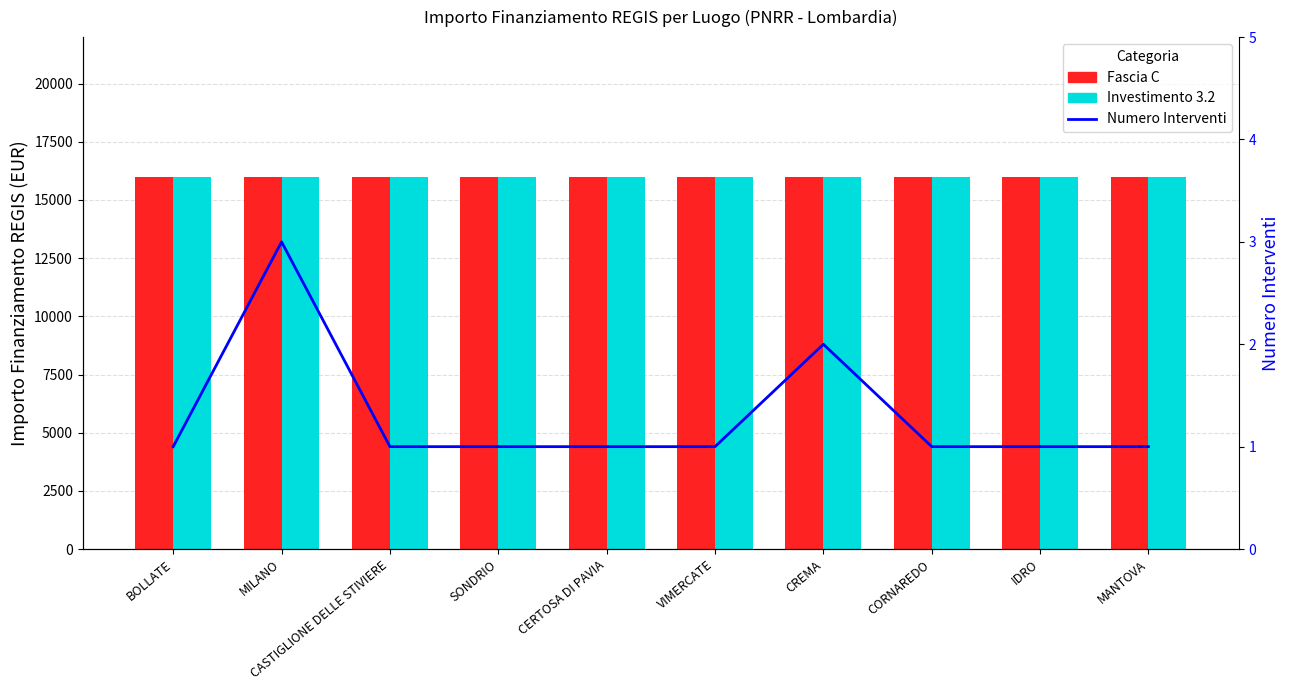

The Investimento 3.2 series shows 16000 at CASTIGLIONE DELLE STIVIERE. True or false?

True